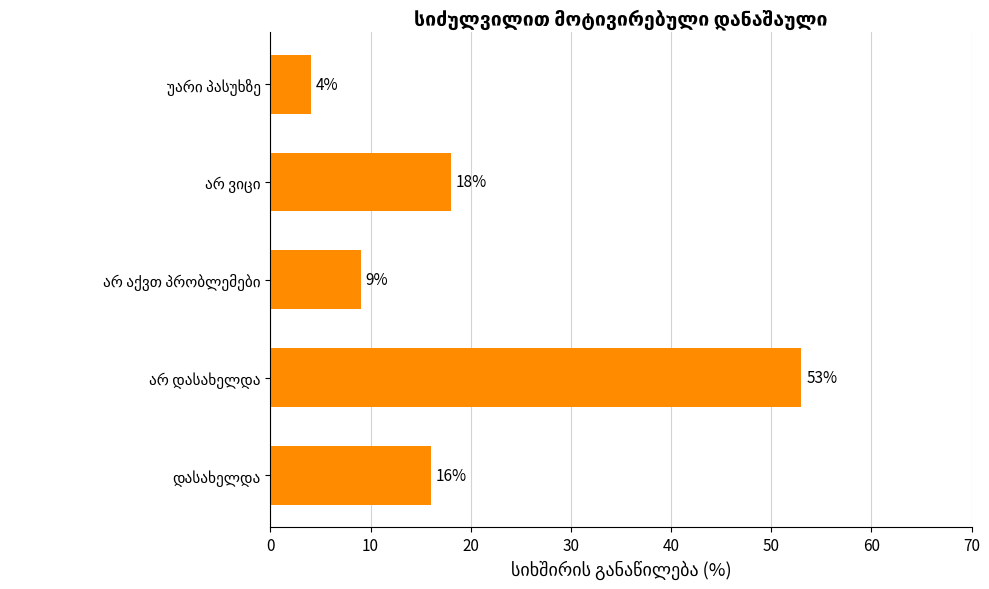

What is the maximum value shown in the chart?

53